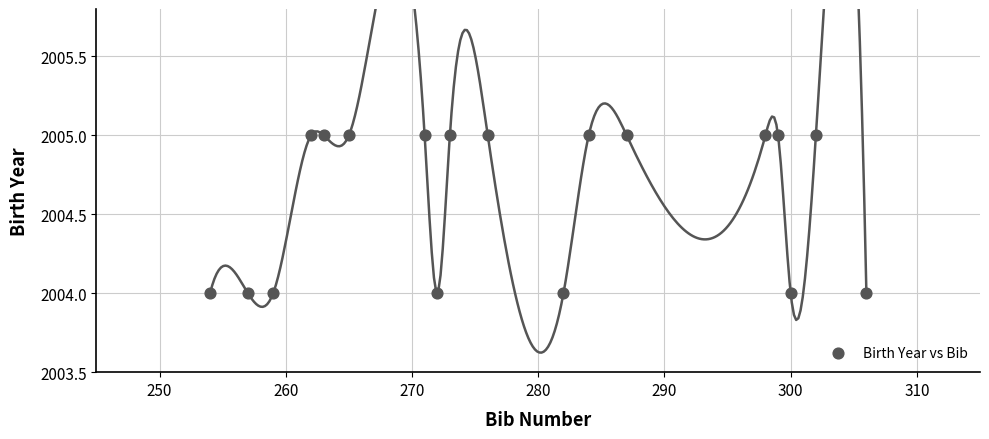

What is the range of X values (max minus min)?

52